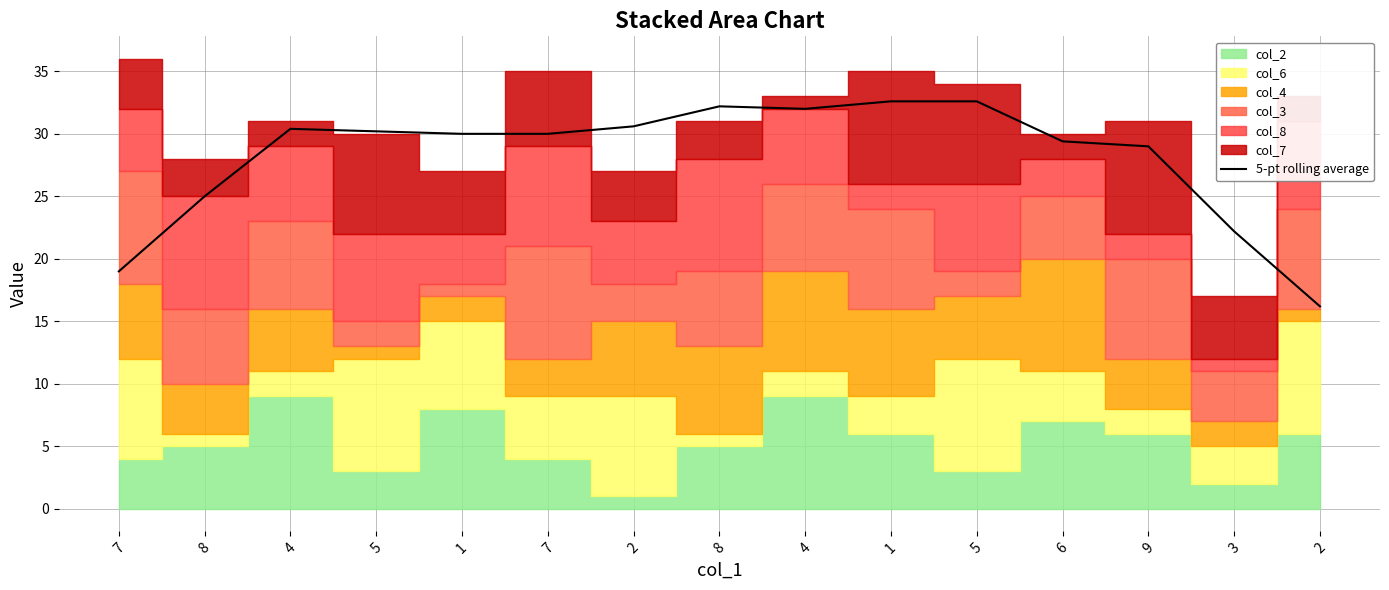

How many values are below 30?

7